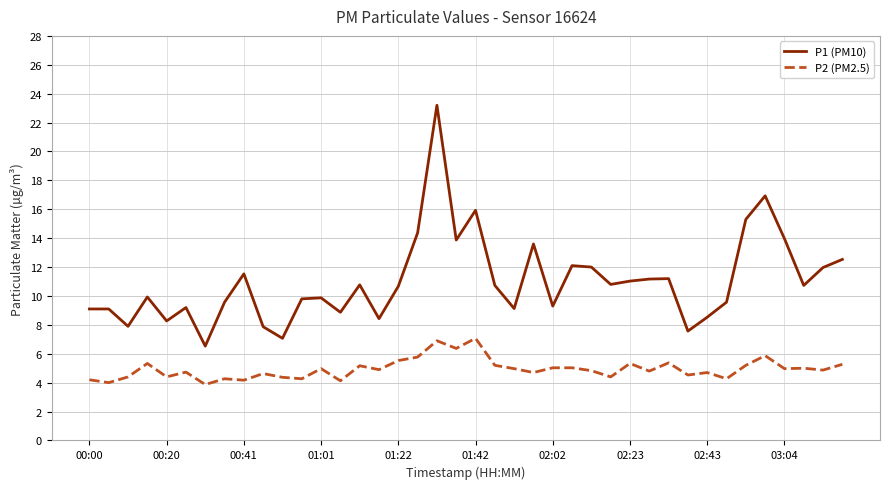

True or false: P1 (PM10) and P2 (PM2.5) cross at least once.

False